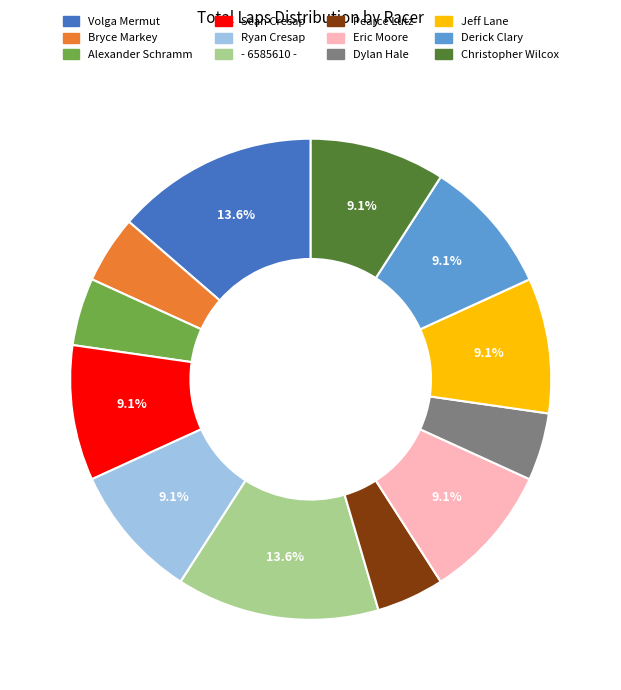

To the nearest percent, what is the difference between the - 6585610 - and Bryce Markey slice percentages?

9%